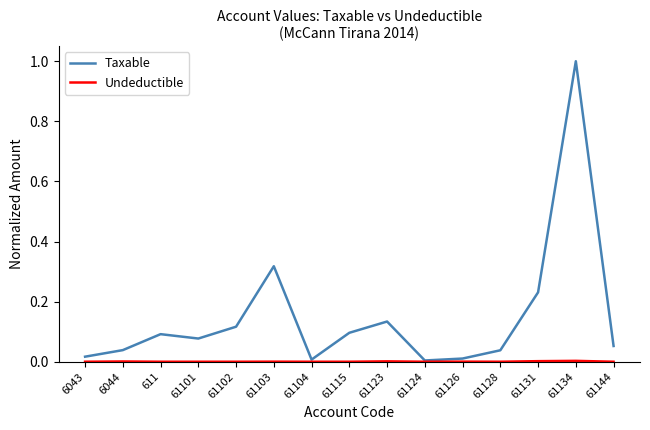

What position from the right is 611?

13